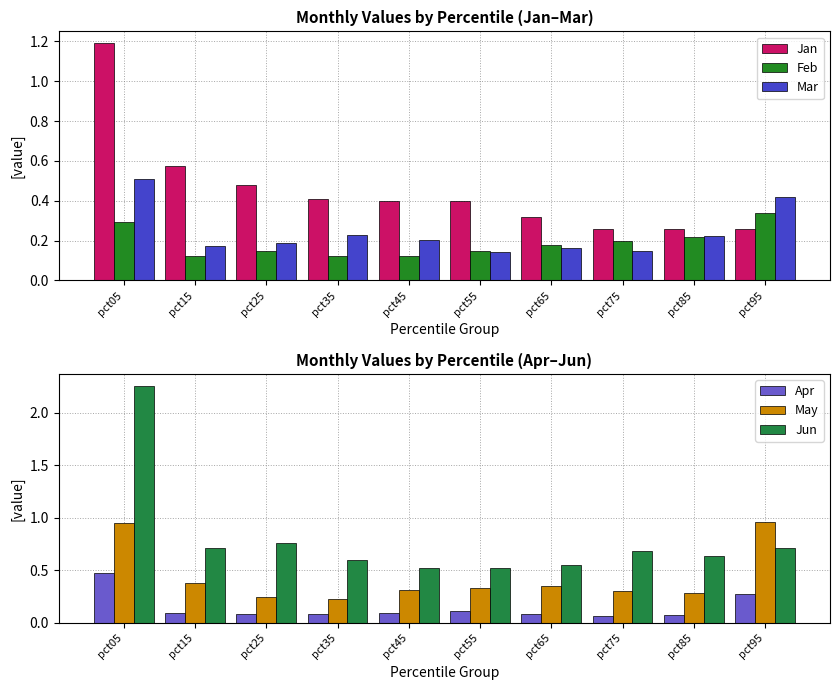

What is the total value across all series at pct95?

3.0